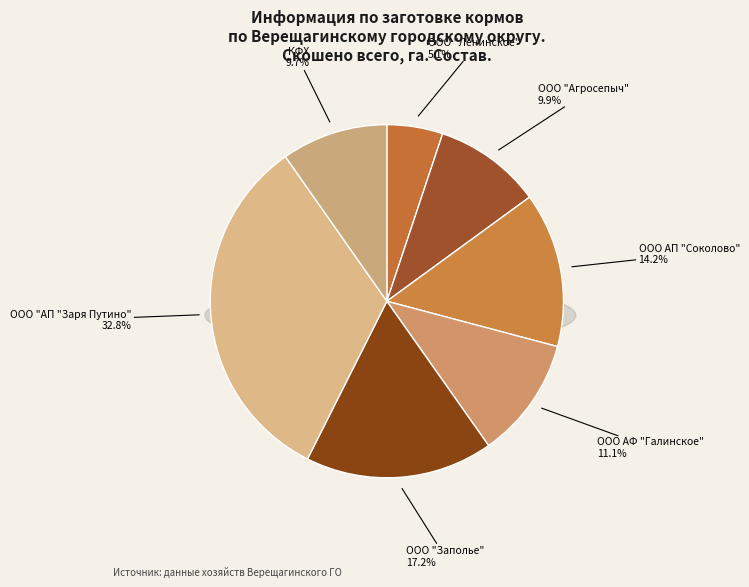

Rank the categories by value from lowest to highest.

ООО "Ленинское", КФХ, ООО "Агросепыч", ООО АФ "Галинское", ООО АП "Соколово", ООО "Заполье", ООО "АП "Заря Путино"